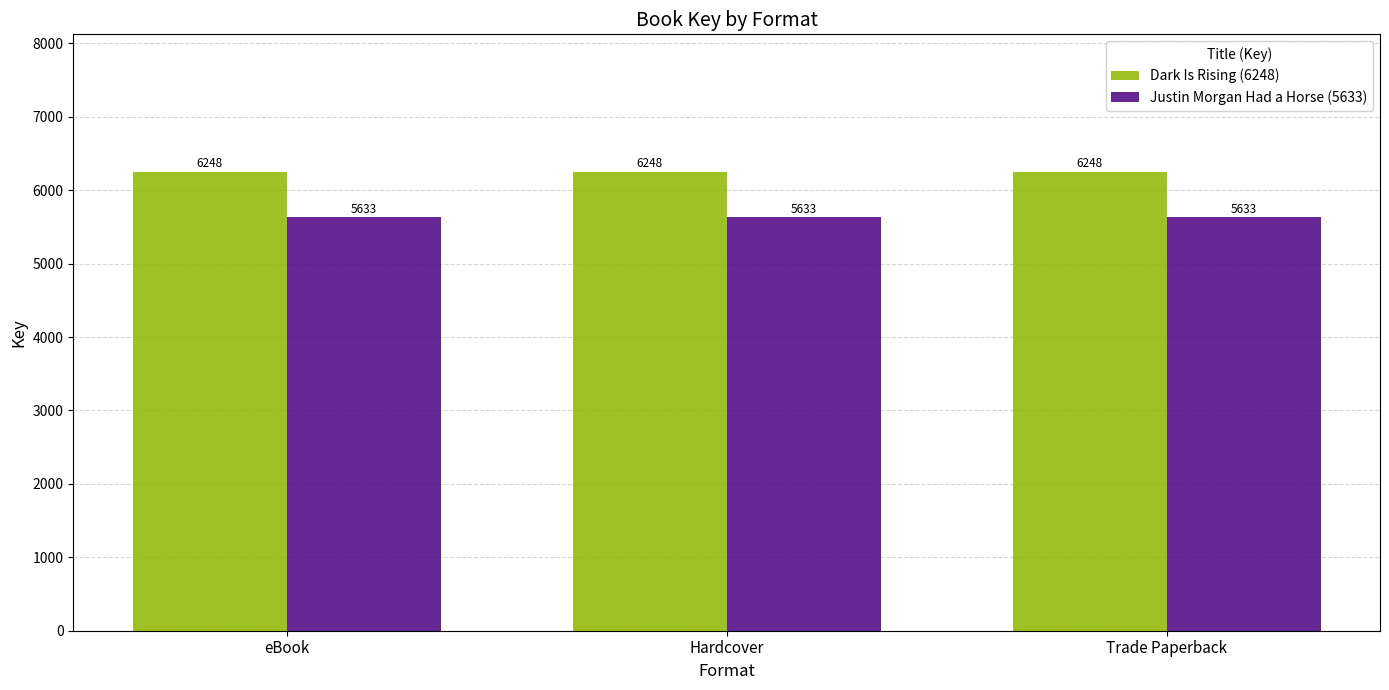

What is the spread (max minus min) of values at Hardcover?

615